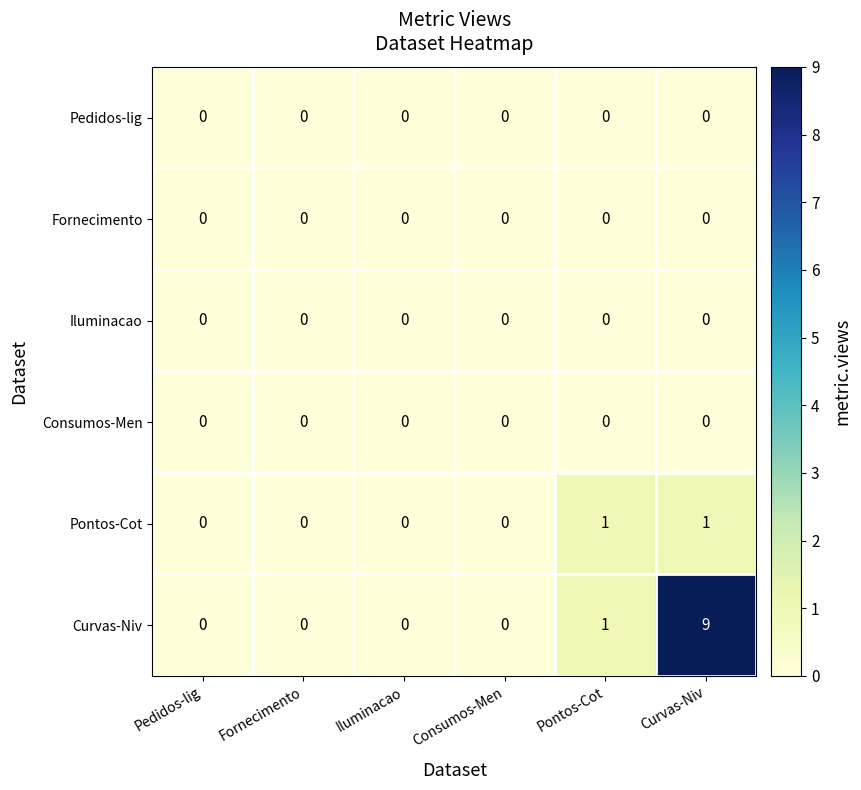

How many distinct data groups are displayed?

6